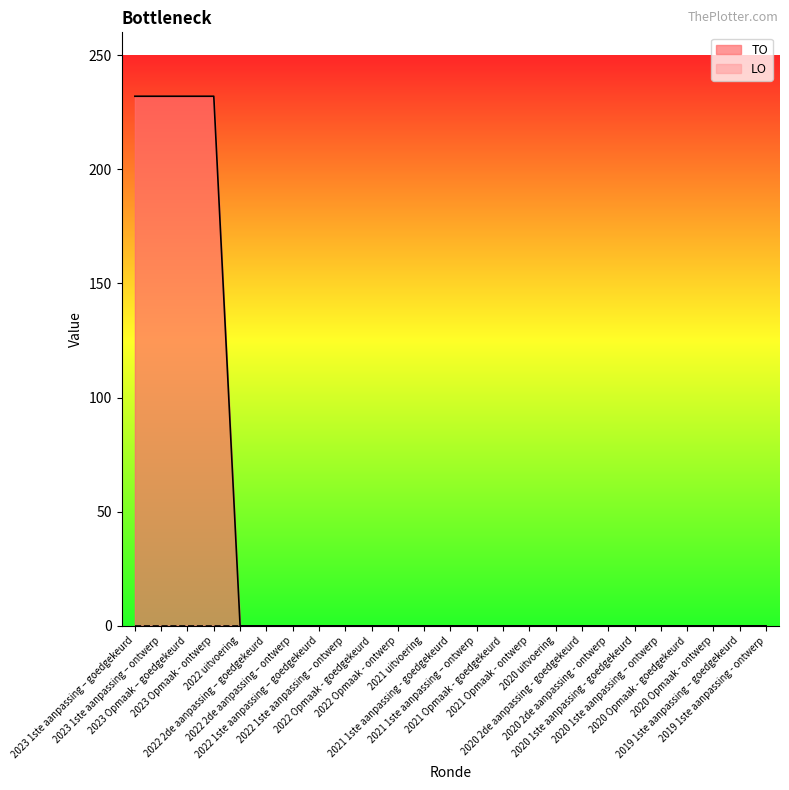

What is the label of the 24th point from the right?

2023 1ste aanpassing – ontwerp